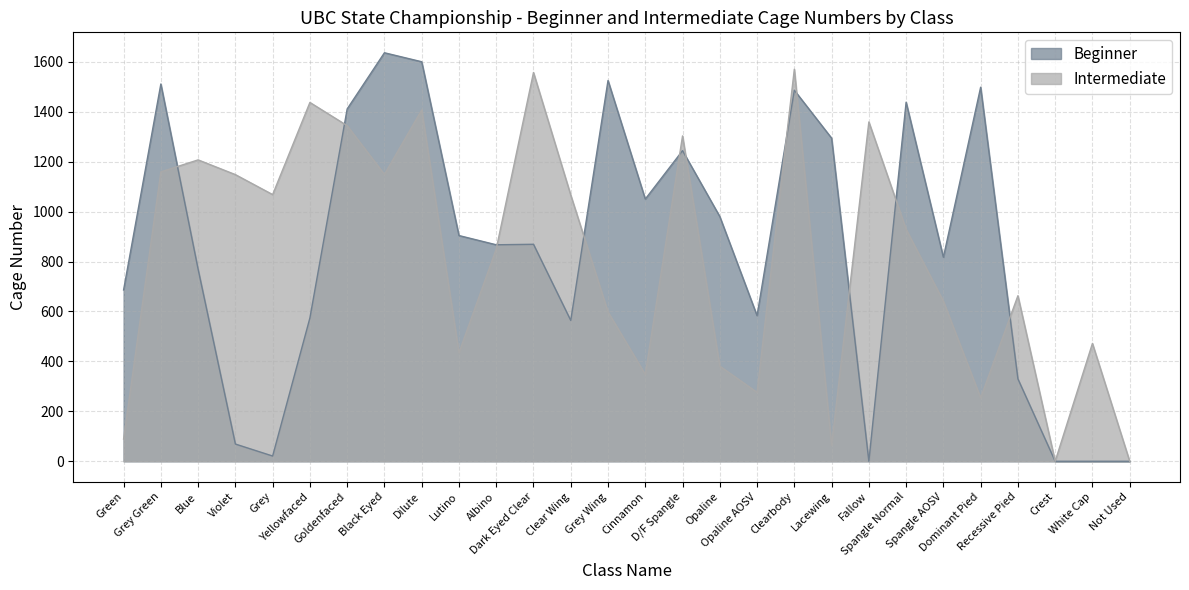

Does the chart display data point markers on the line(s)?

No